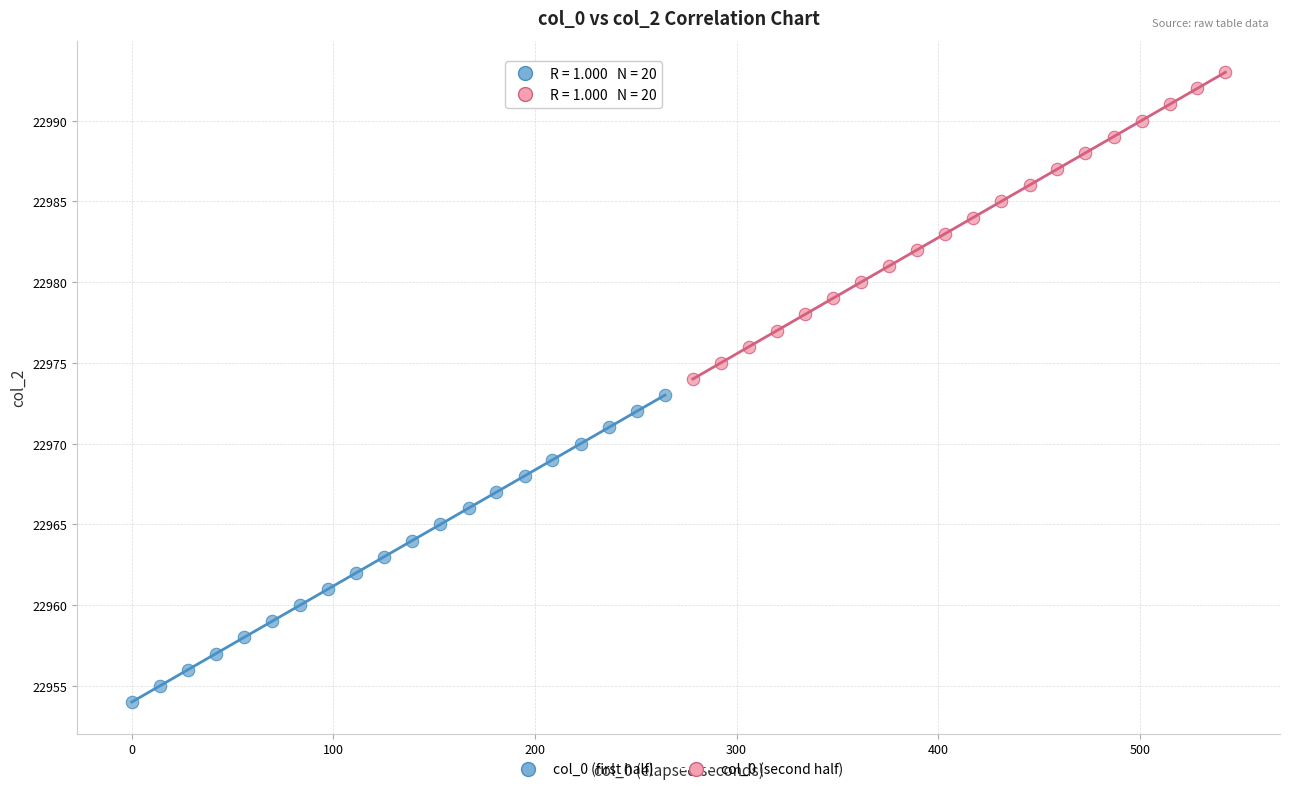

Which series contains the lowest Y value?

col_0 (first half)